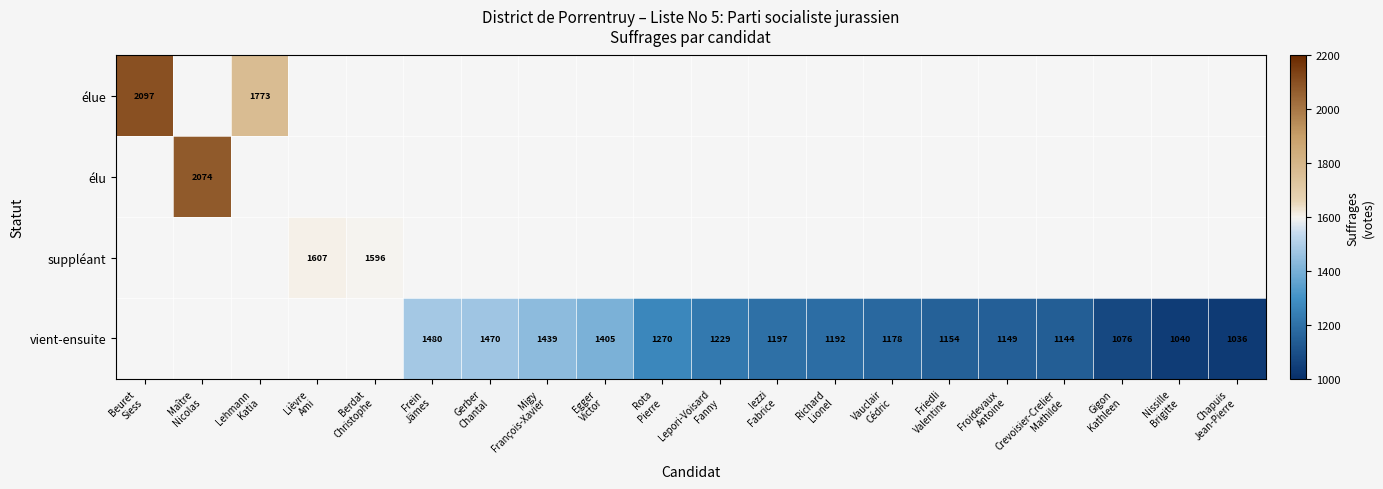

Rank the series by their maximum value, from highest to lowest.

élue, élu, suppléant, vient-ensuite